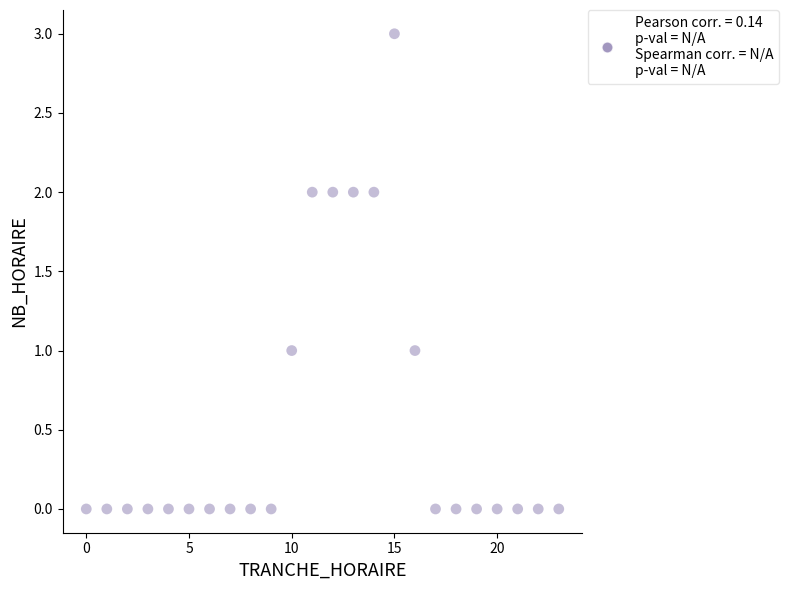

What is the range of X values (max minus min)?

23